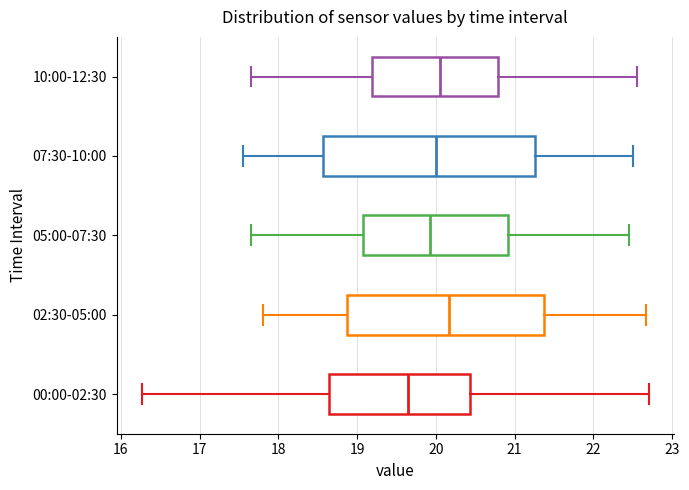

Which box has the furthest to the right median line?

02:30-05:00